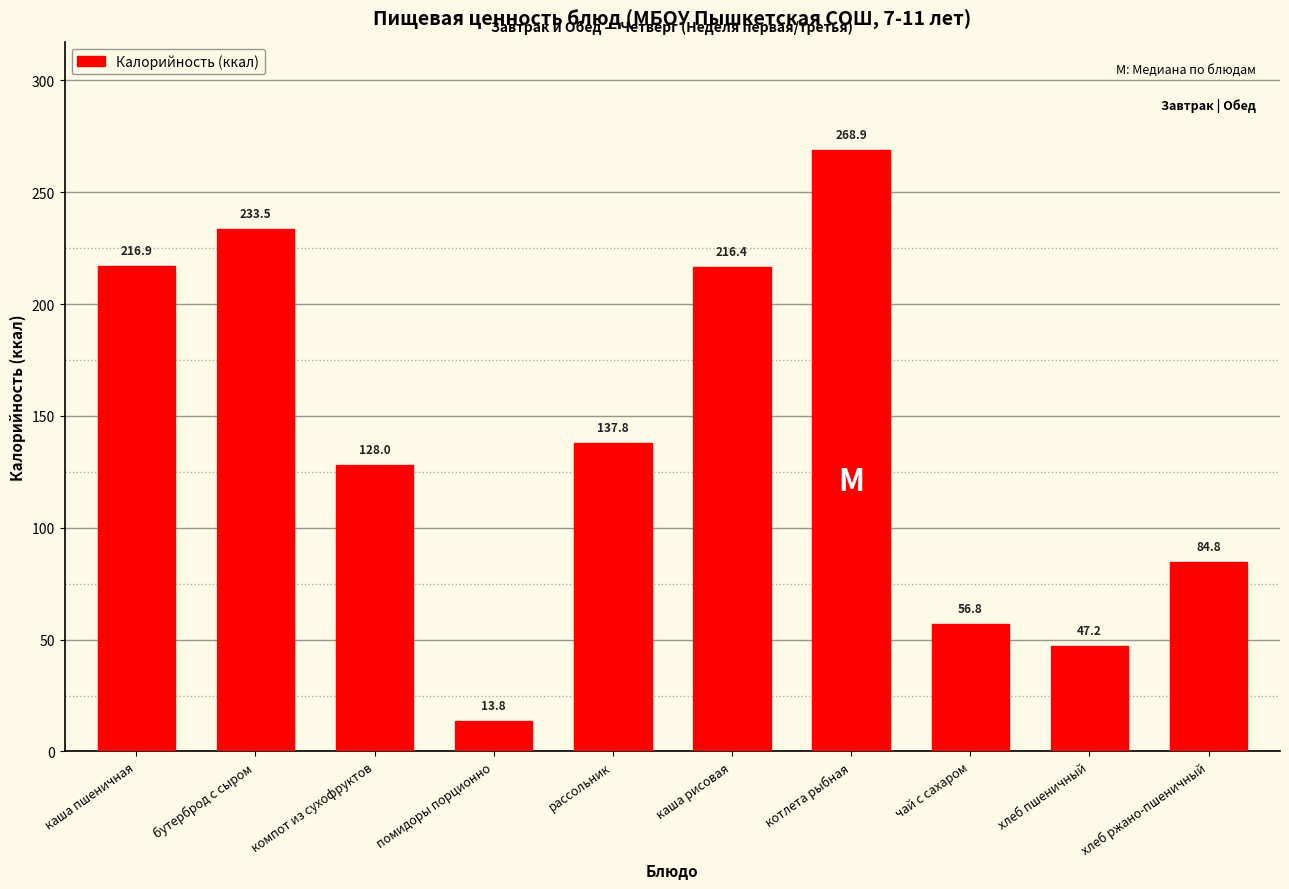

Which has a higher value, бутерброд с сыром or рассольник?

бутерброд с сыром